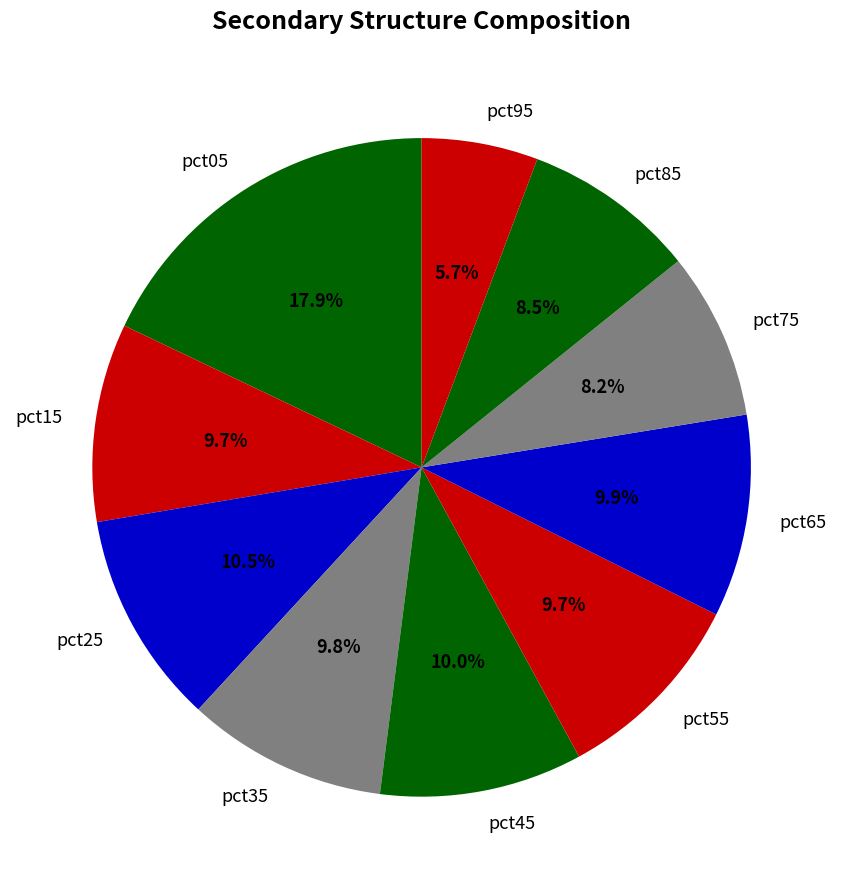

How many slices are in this pie chart?

10